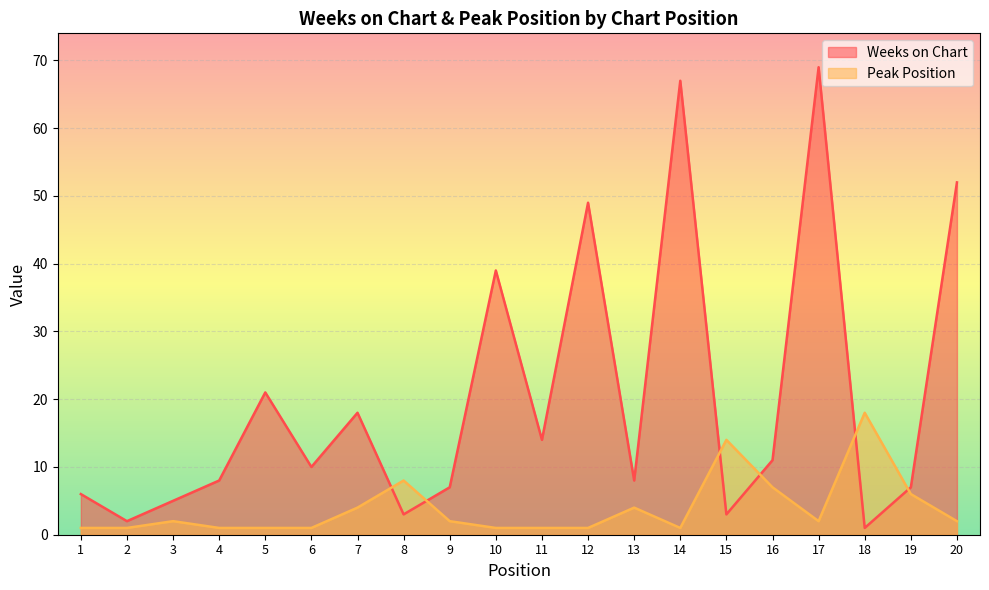

Reading left to right, extract all data points from this chart.

Weeks on Chart: 1=6	2=2	3=5	4=8	5=21	6=10	7=18	8=3	9=7	10=39	11=14	12=49	13=8	14=67	15=3	16=11	17=69	18=1	19=7	20=52
Peak Position: 1=1	2=1	3=2	4=1	5=1	6=1	7=4	8=8	9=2	10=1	11=1	12=1	13=4	14=1	15=14	16=7	17=2	18=18	19=6	20=2